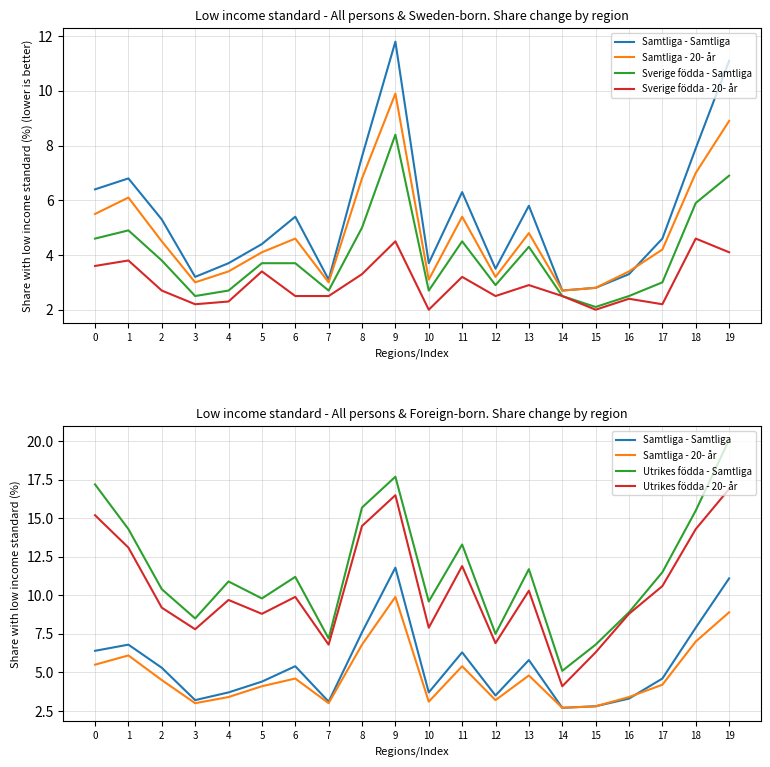

Does the chart display data point markers on the line(s)?

No